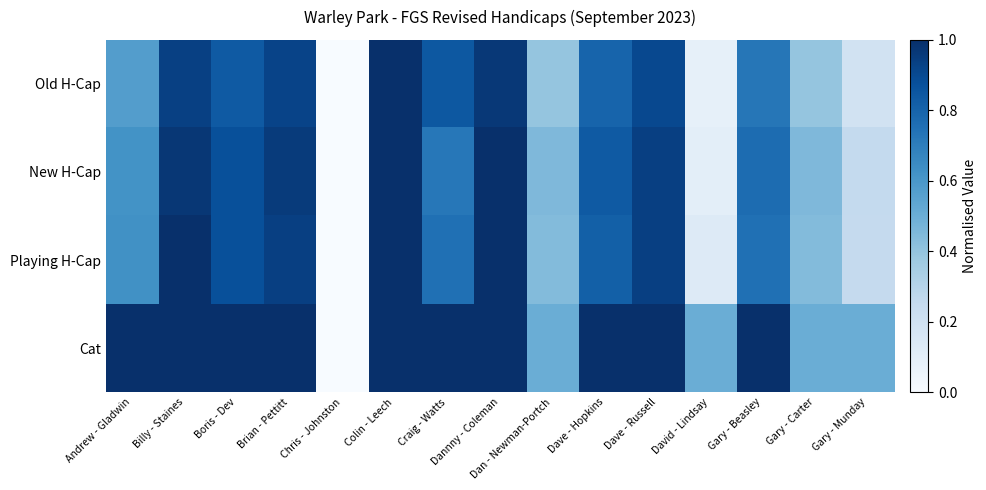

How many series are shown in this chart?

4